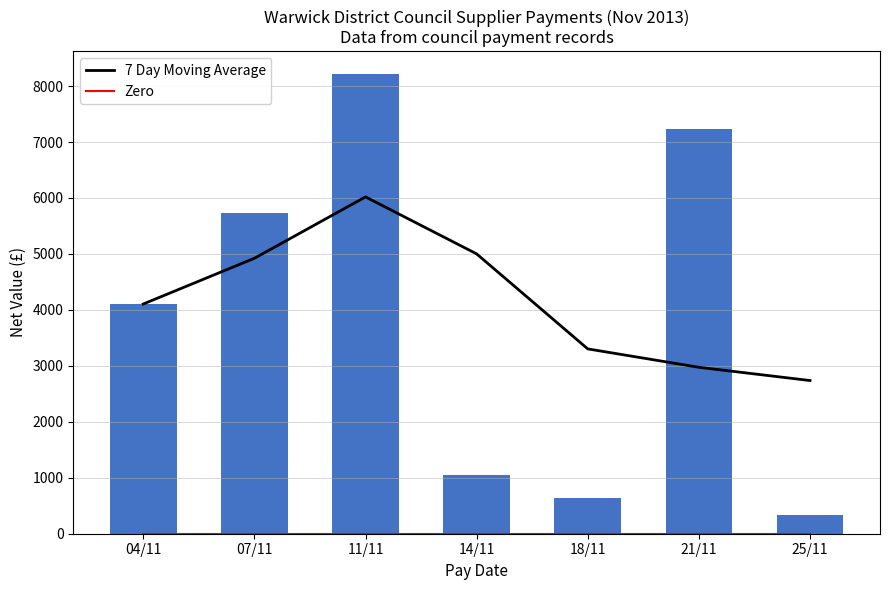

Where is 7 Day Moving Average nearest to the value 4378?

04/11